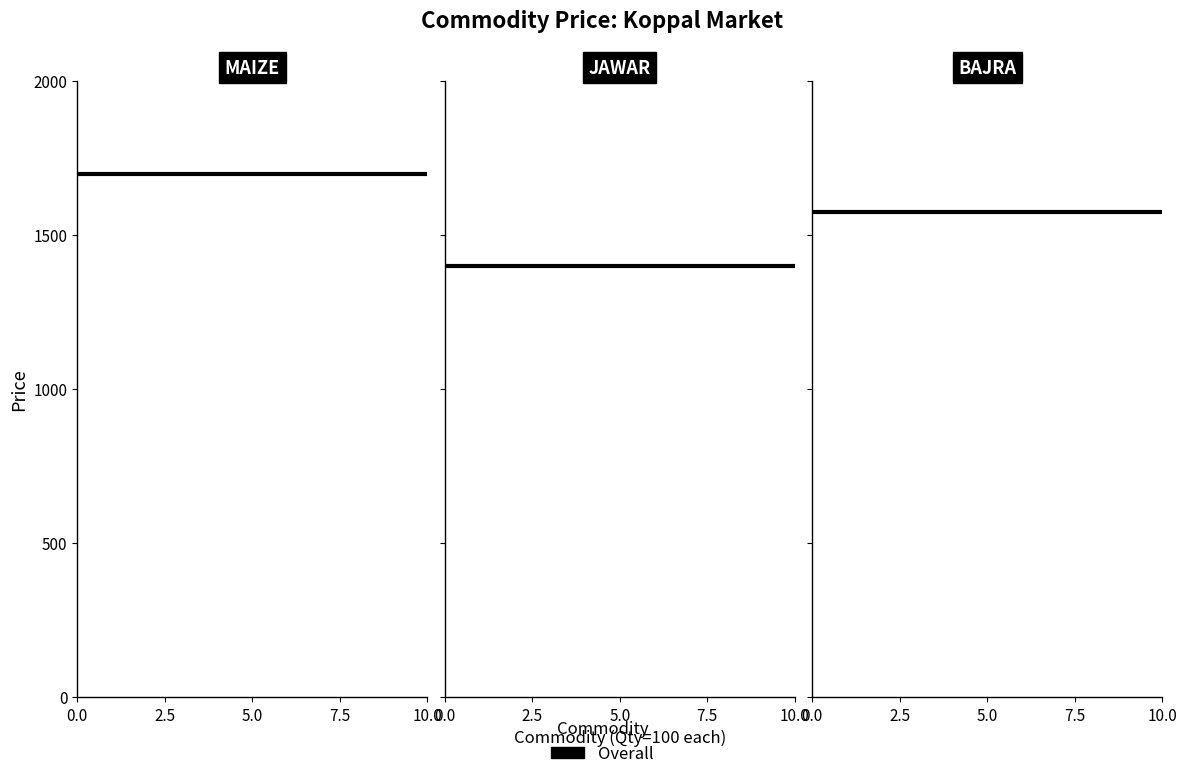

What position from the left is 0.0?

1